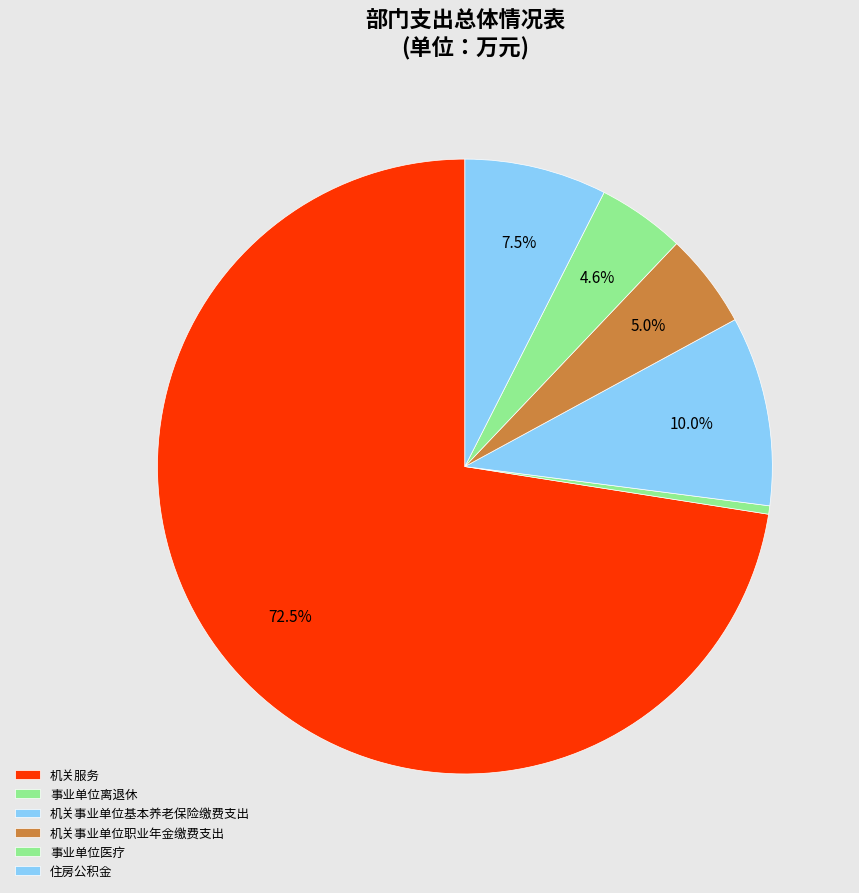

How many segments does this pie chart have?

6